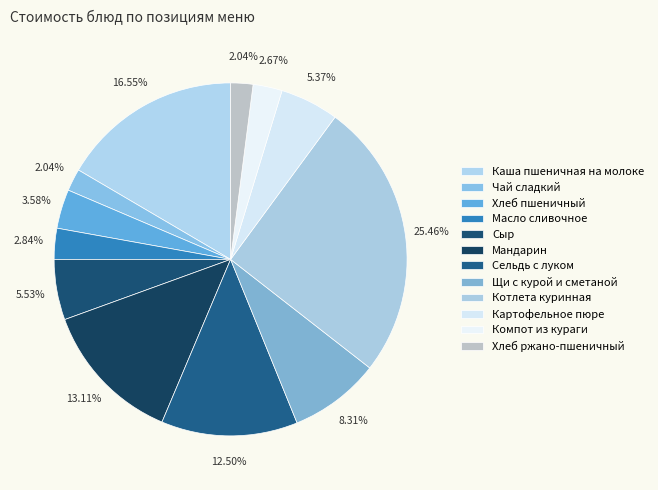

What is the total percentage of Сыр and Чай сладкий?

7.6%